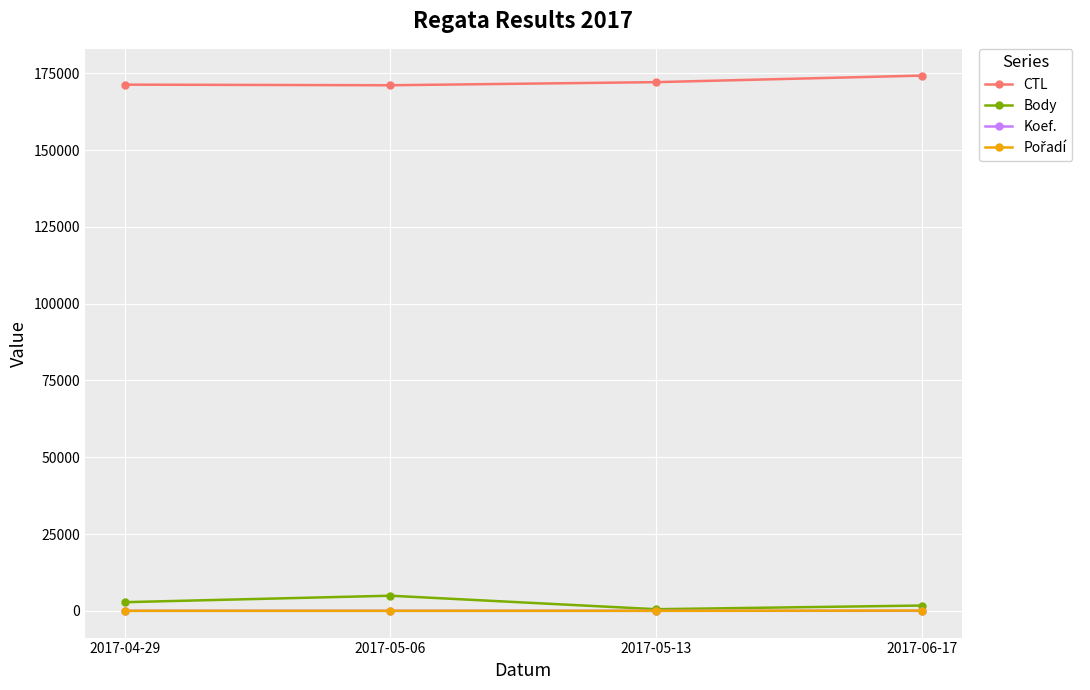

Which series has the largest total across all categories?

CTL